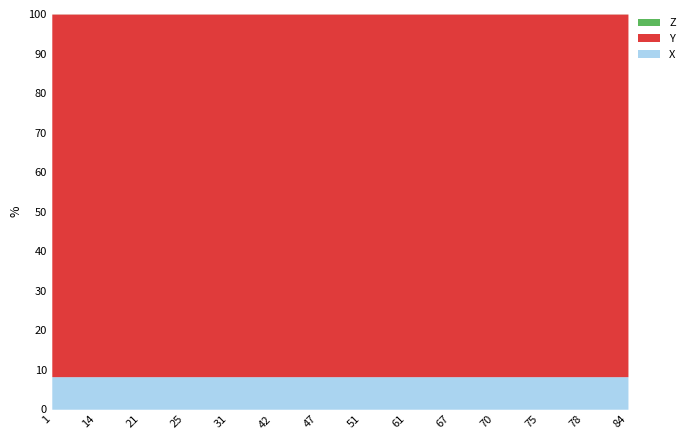

At which label does X reach its minimum?

84